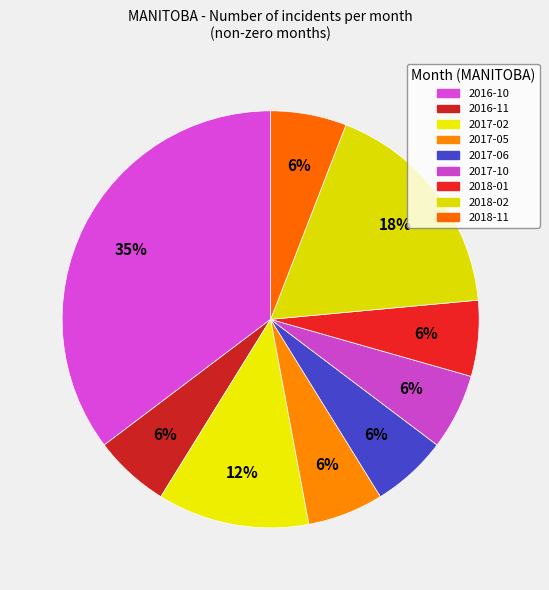

How many slices are in this pie chart?

9